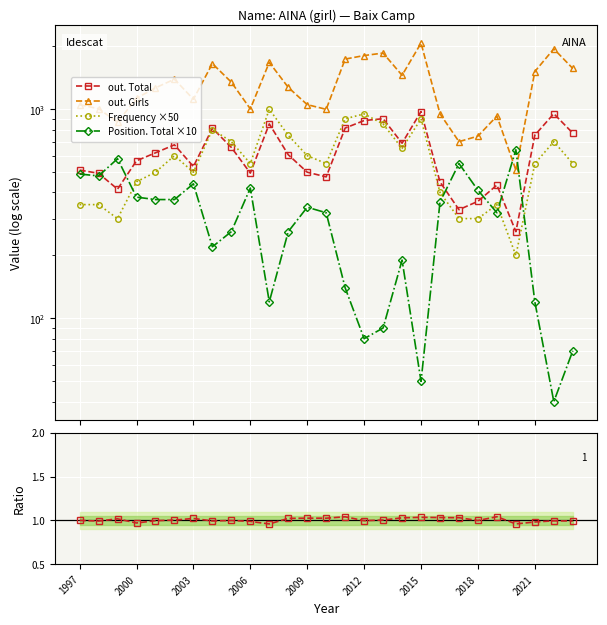

Which series has the widest spread of values?

out. Girls